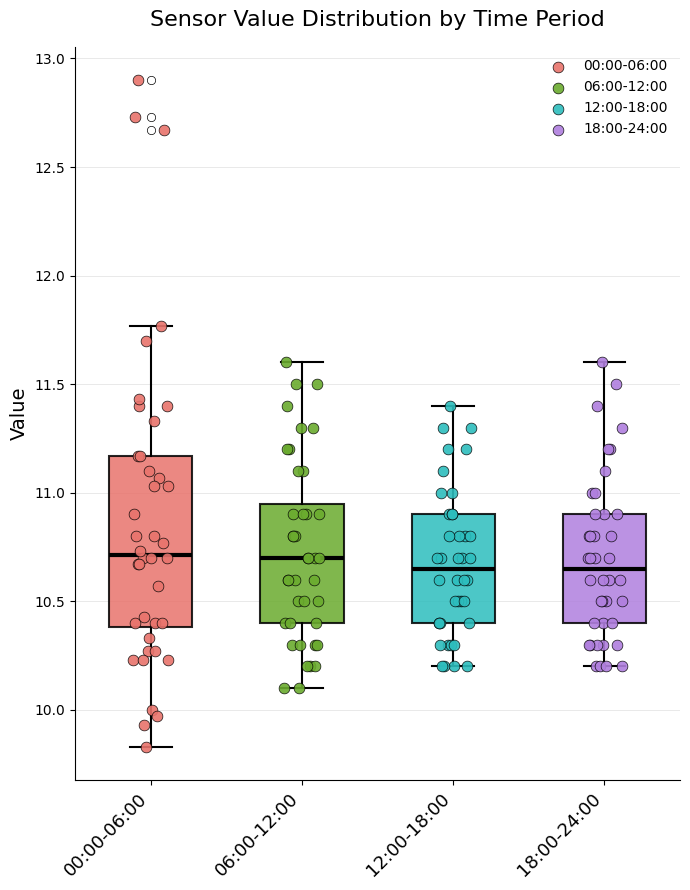

Reading left to right, read every box against the y-axis: the position of its median line, the range the box covers, and the ends of its whiskers. The values are not printed on the chart, so give them approximately, as read against the axis.

00:00-06:00: median 10.70, box 10.40 to 11.15, whiskers 9.85 to 11.75
06:00-12:00: median 10.70, box 10.40 to 10.95, whiskers 10.10 to 11.60
12:00-18:00: median 10.65, box 10.40 to 10.90, whiskers 10.20 to 11.40
18:00-24:00: median 10.65, box 10.40 to 10.90, whiskers 10.20 to 11.60